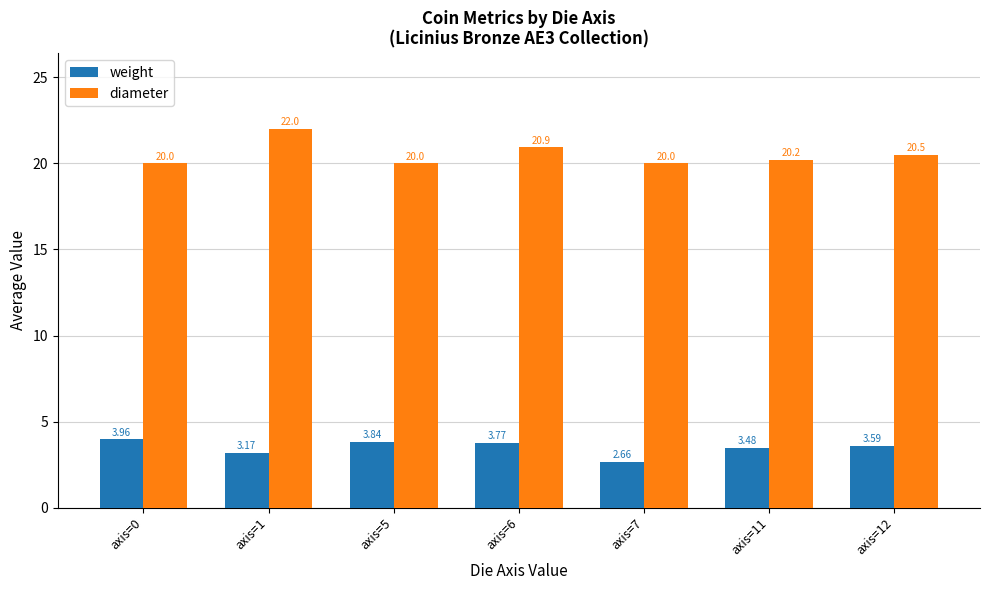

What is the value of the diameter bar at the 3rd from the left?

20.0